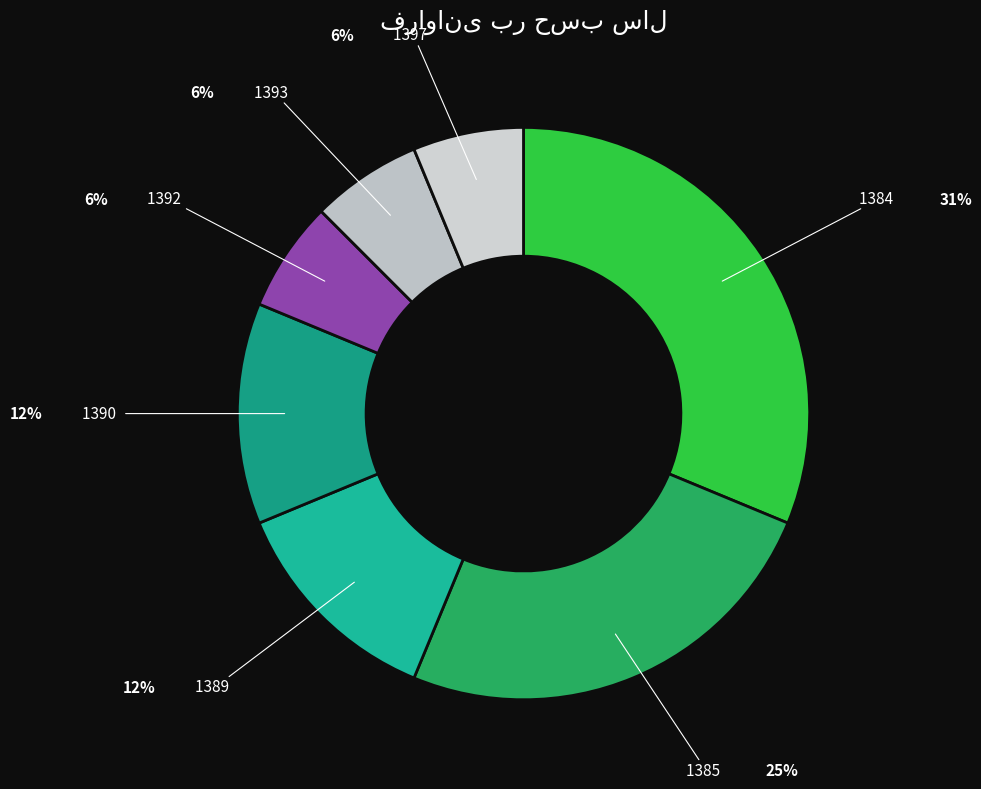

Do 1384 and 1397 together represent more than half of the pie?

No